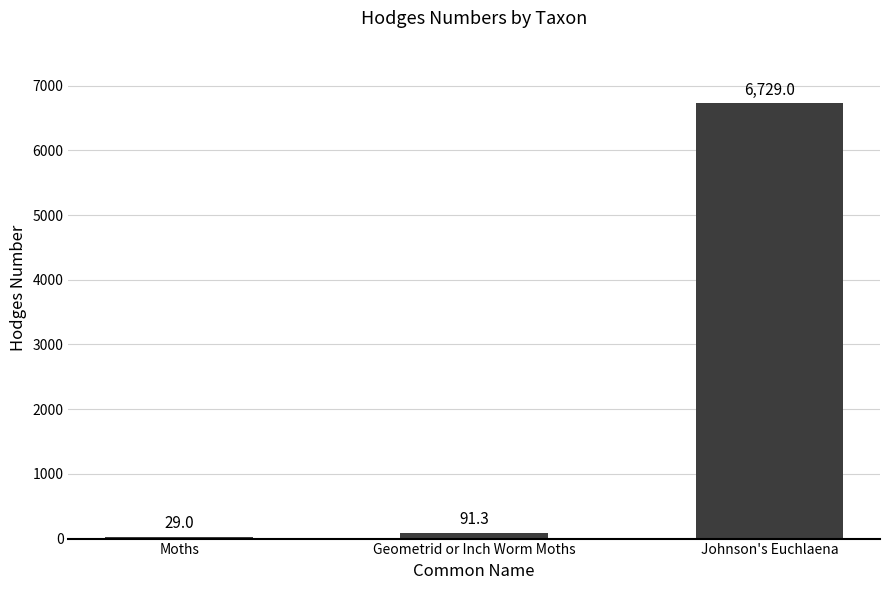

What is the label of the 3rd bar from the left?

Johnson's Euchlaena